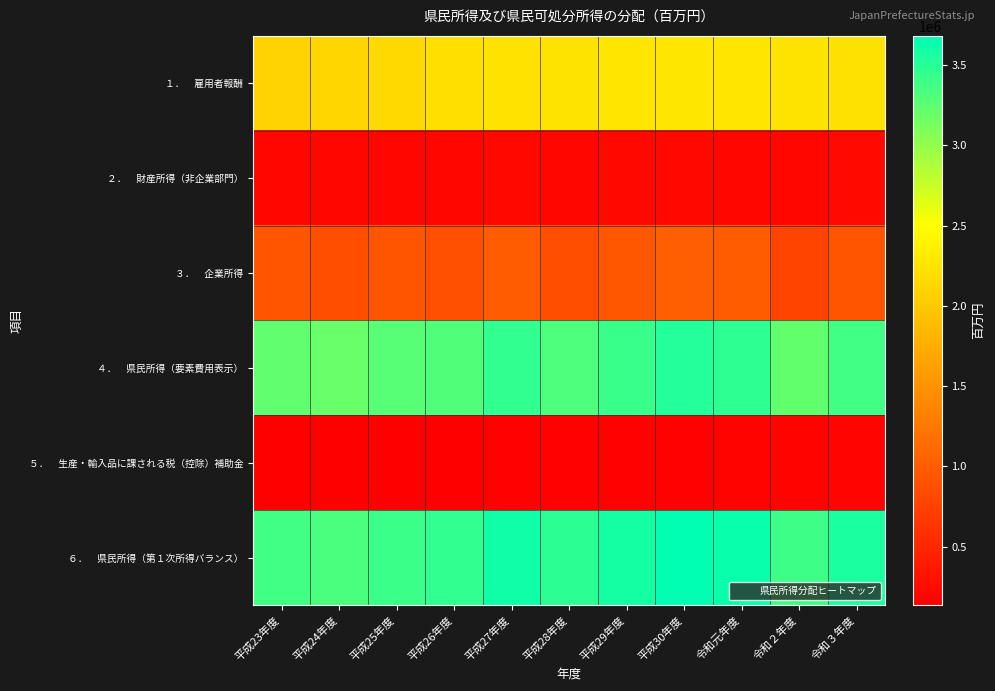

What is the difference between the highest and lowest values at 平成27年度?

3449425